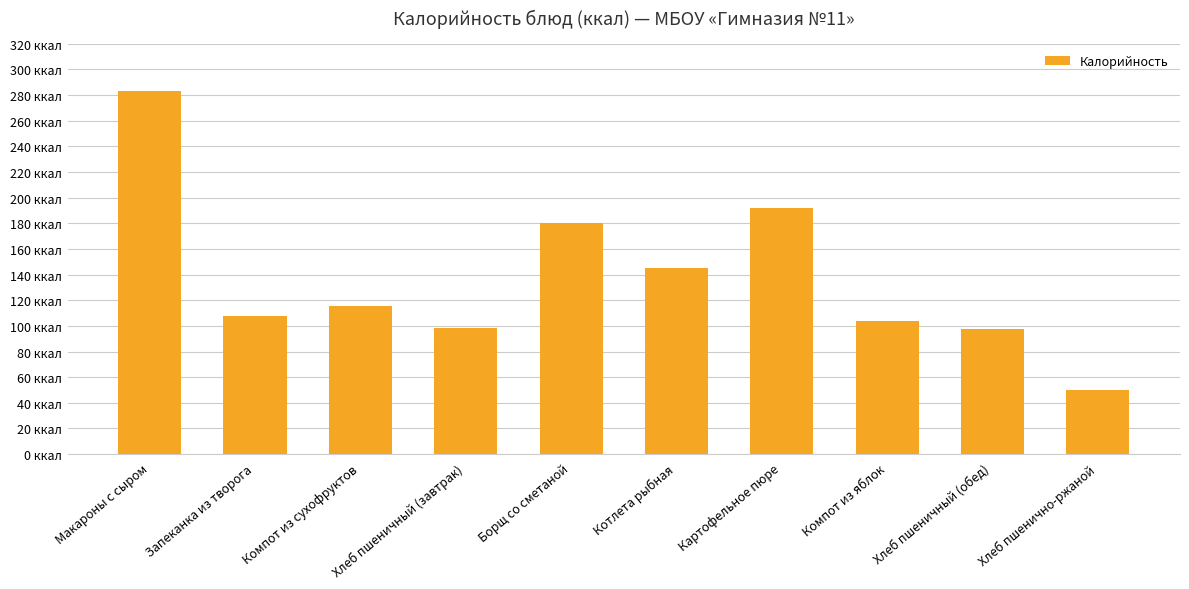

List the labels in order of value, smallest first.

Хлеб пшенично-ржаной, Хлеб пшеничный (обед), Хлеб пшеничный (завтрак), Компот из яблок, Запеканка из творога, Компот из сухофруктов, Котлета рыбная, Борщ со сметаной, Картофельное пюре, Макароны с сыром